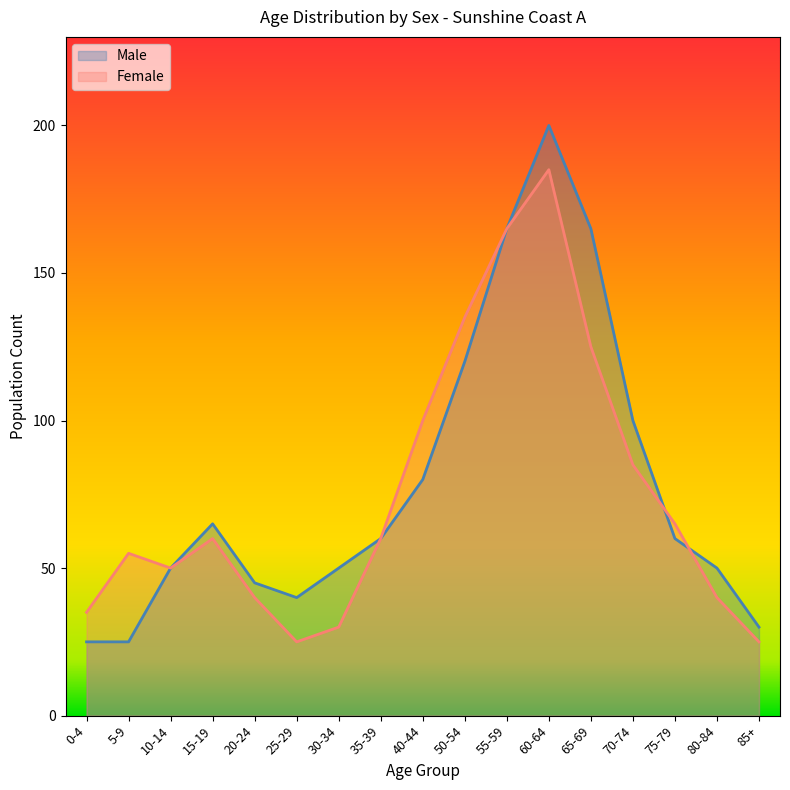

How many lines are shown in the chart?

2